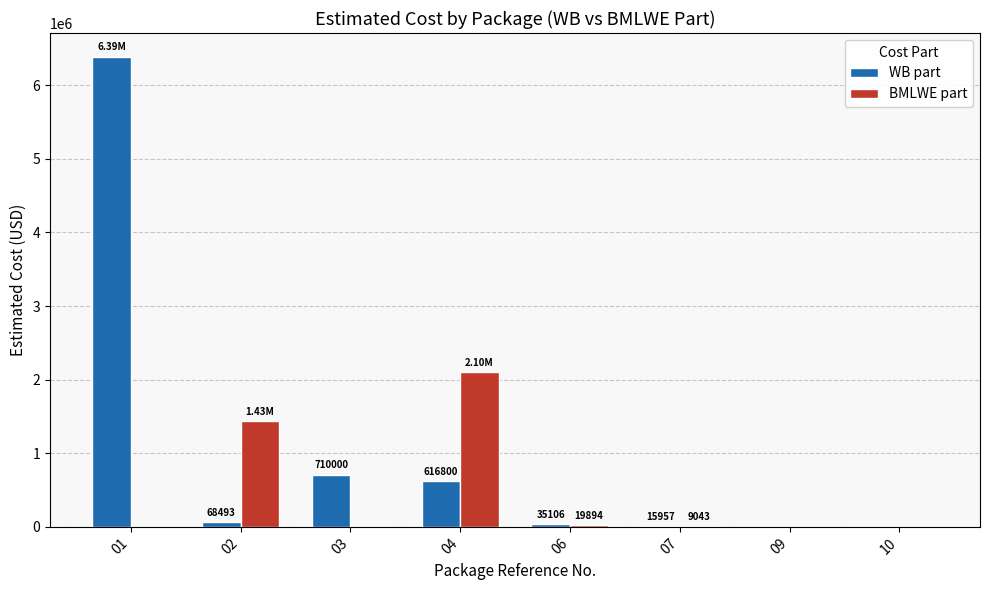

Which series changed the most between 01 and 02?

WB part